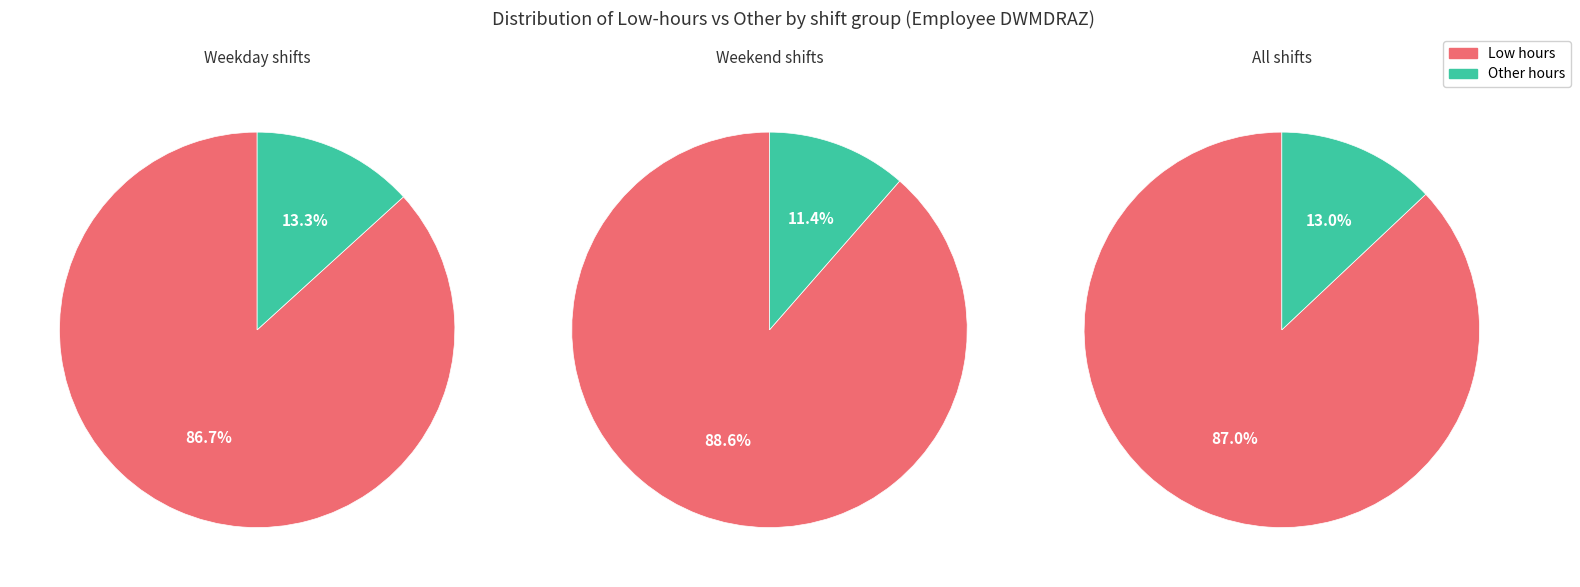

What is the change in value from 1 to 4?

-0.3